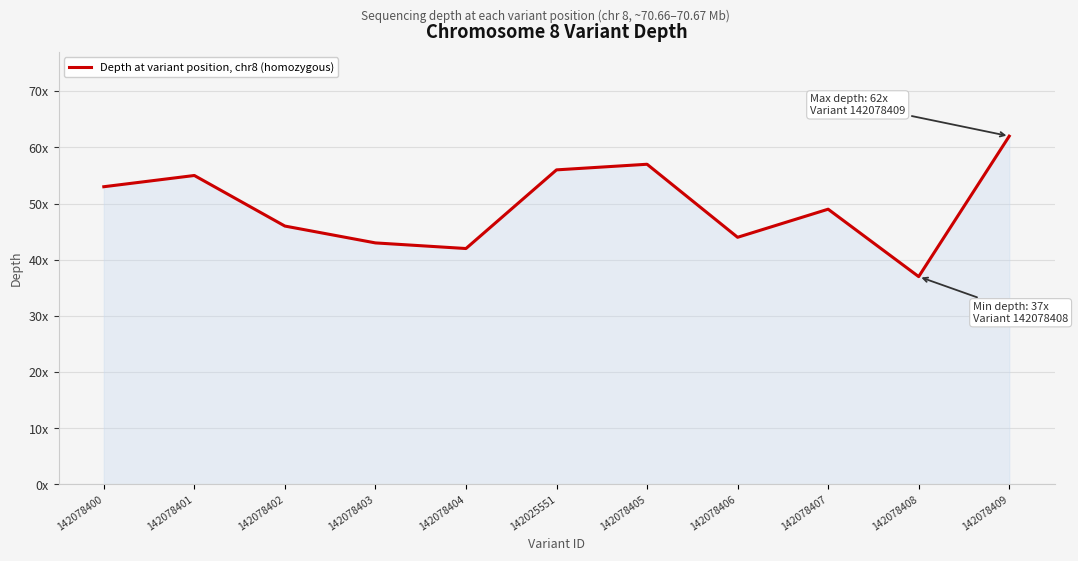

What is the maximum value shown in the chart?

62